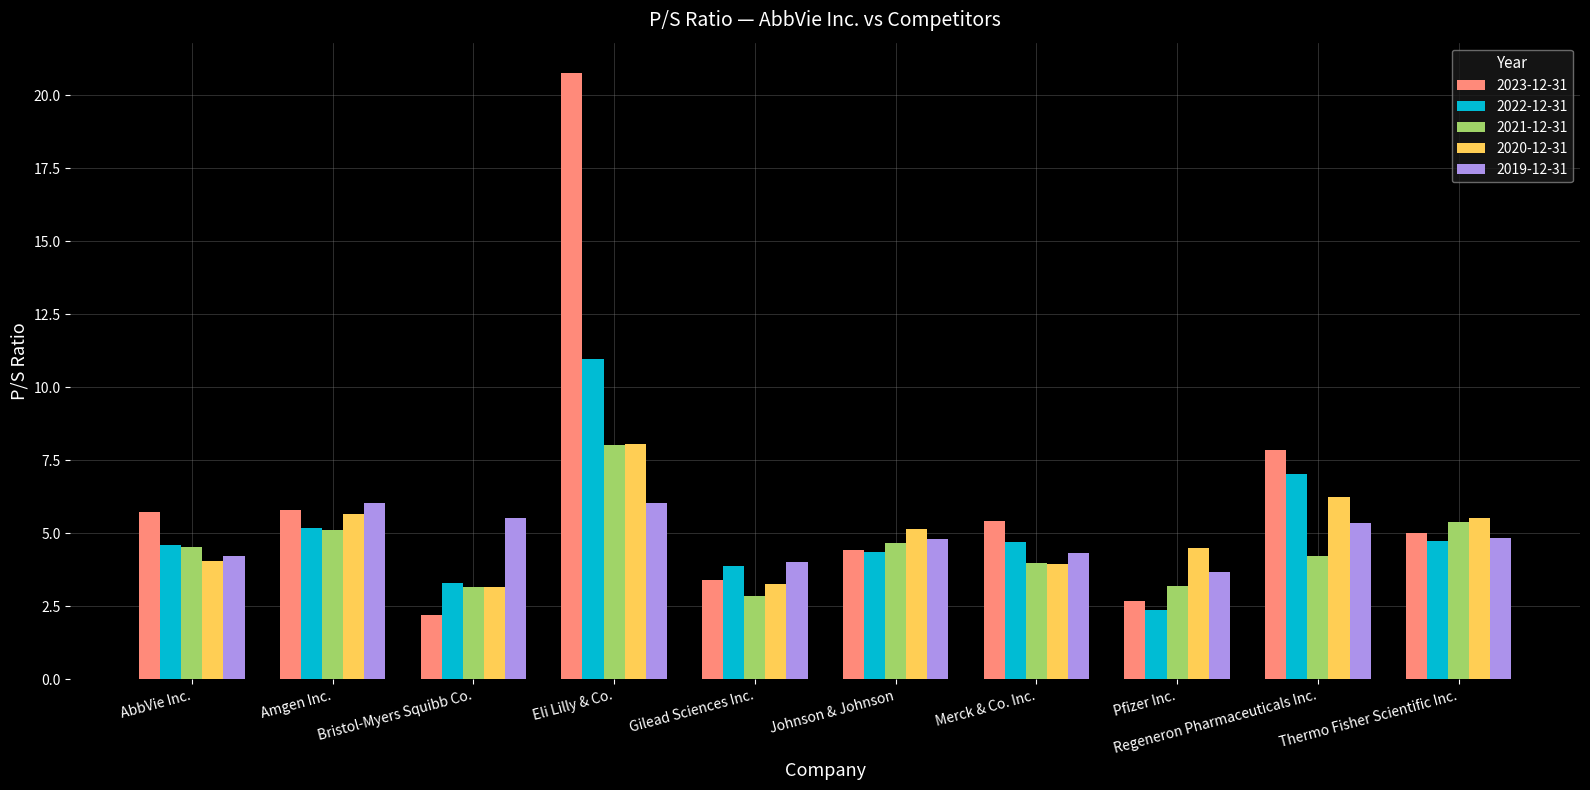

What is the label of the 2nd bar from the left?

Amgen Inc.